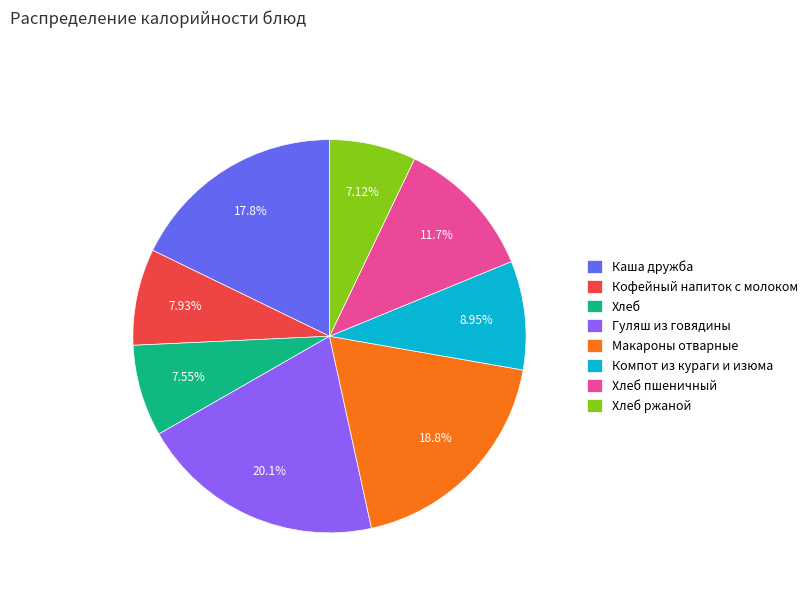

Count the number of slices in the pie.

8